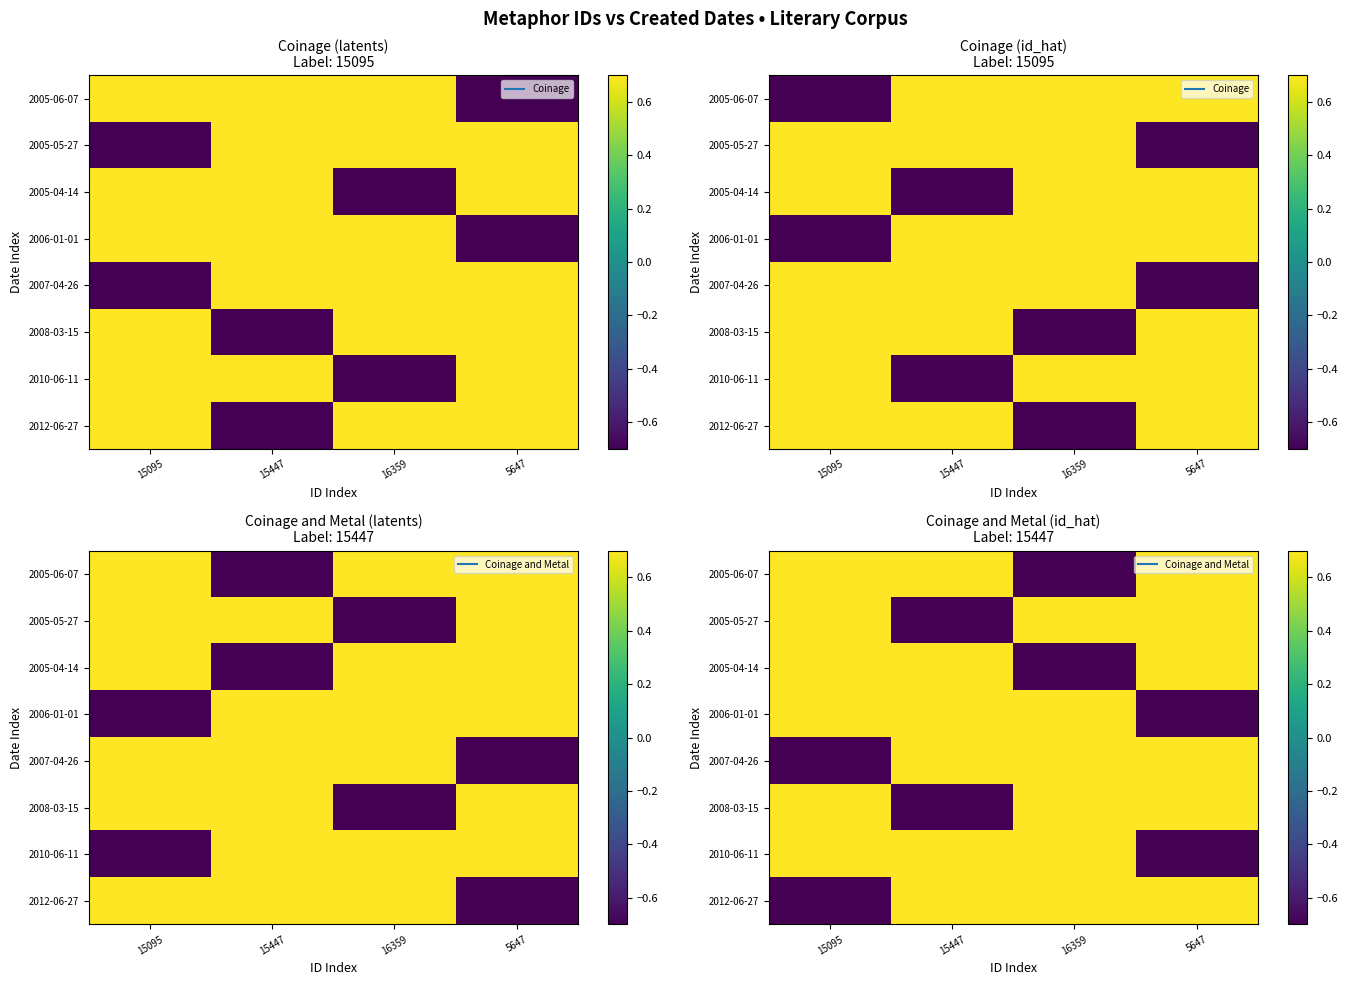

At which label does 2005-05-27 reach its peak?

5647